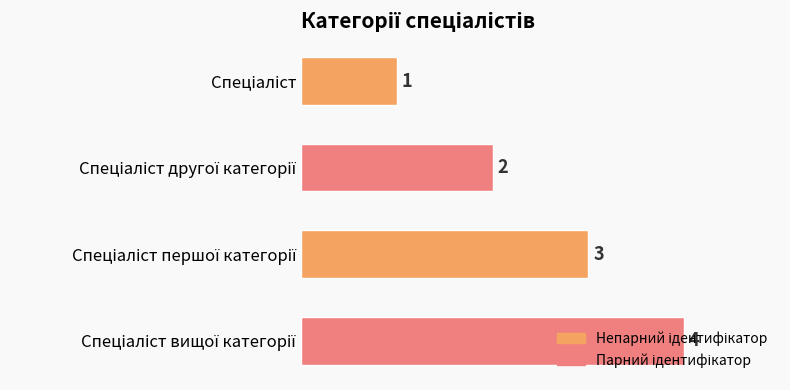

What is the sum of all values?

10